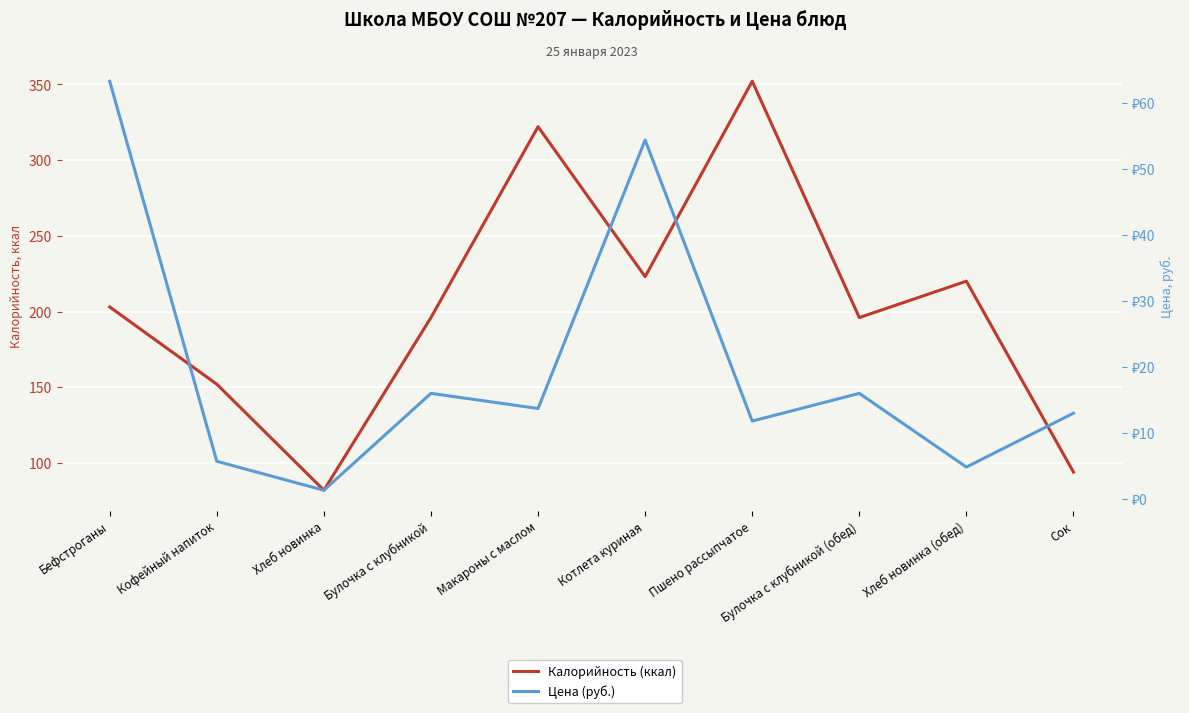

How many categories are shown in the chart?

10